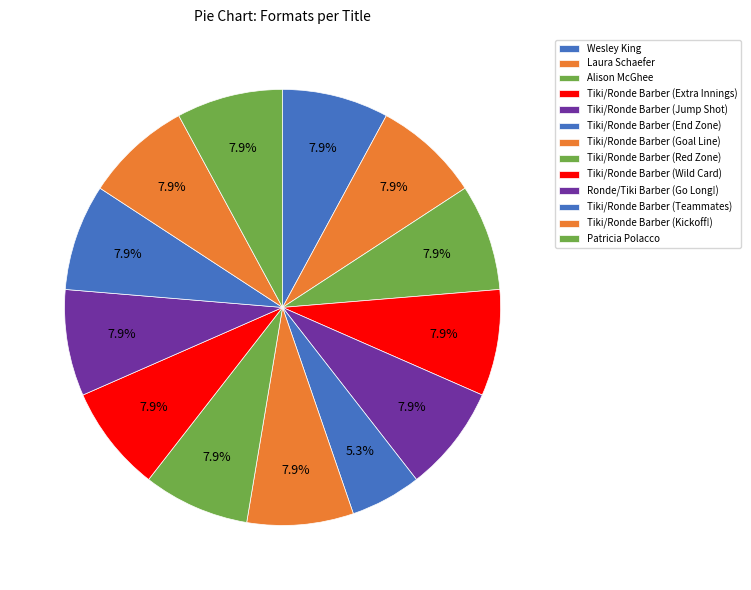

Which slice is the smallest?

Tiki Barber & Ronde Barber (End Zone)